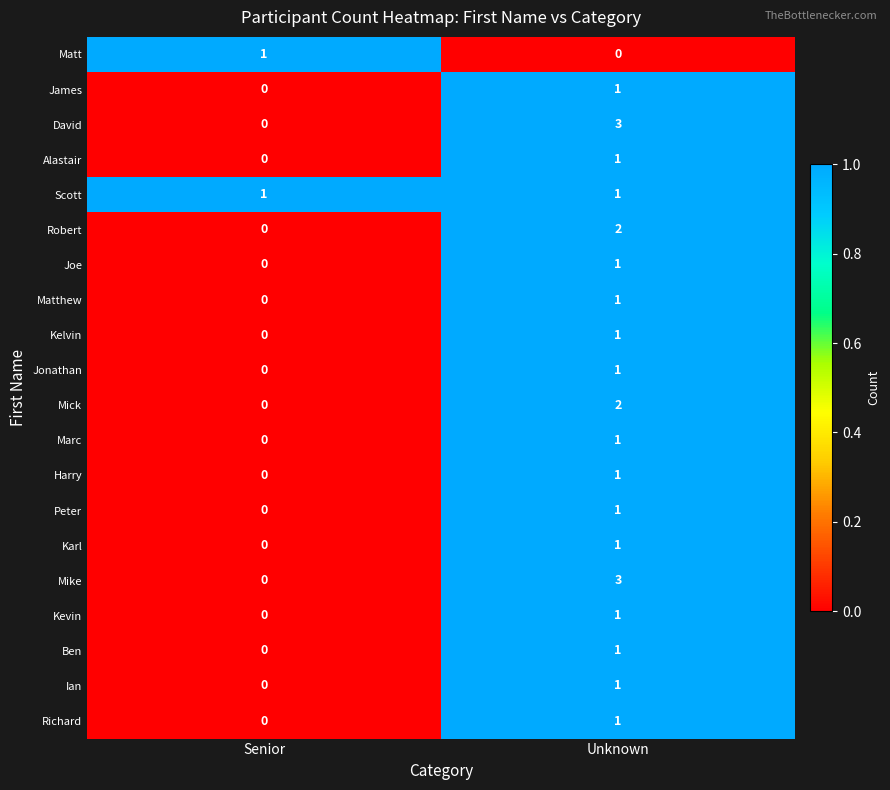

List the labels in order of James value, smallest first.

Senior, Unknown